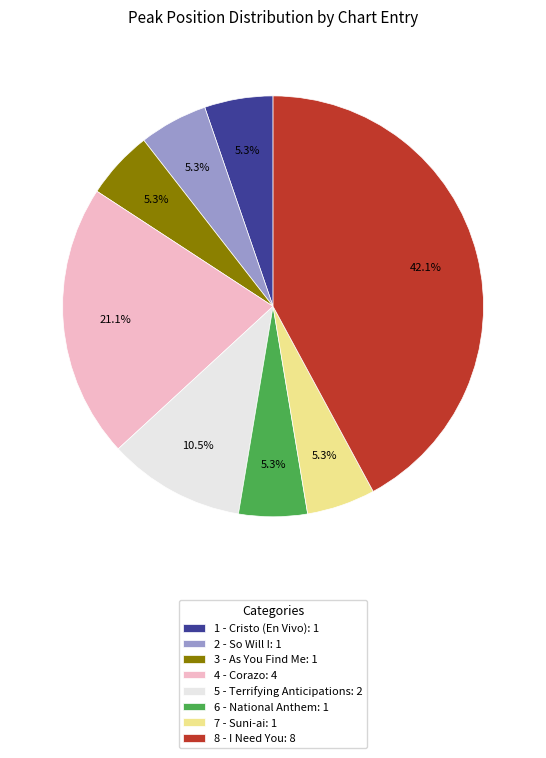

What portion of the pie excludes 2 - So Will I?

94.7%